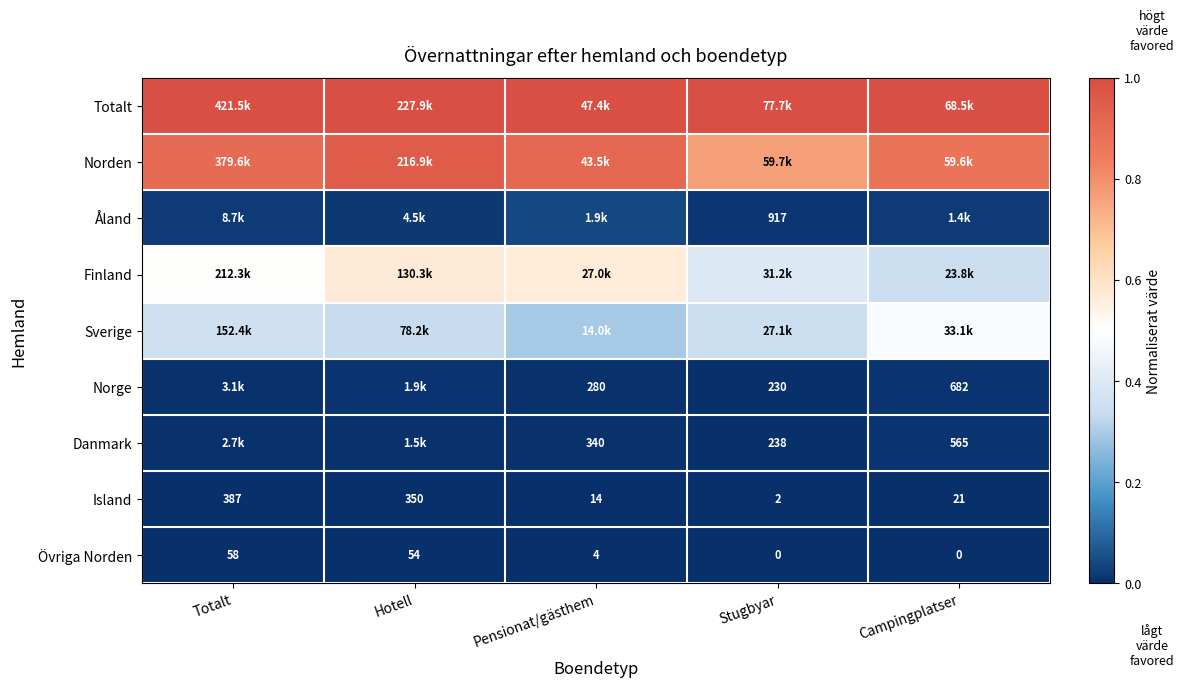

At which label does Övriga Norden first exceed 4?

Totalt